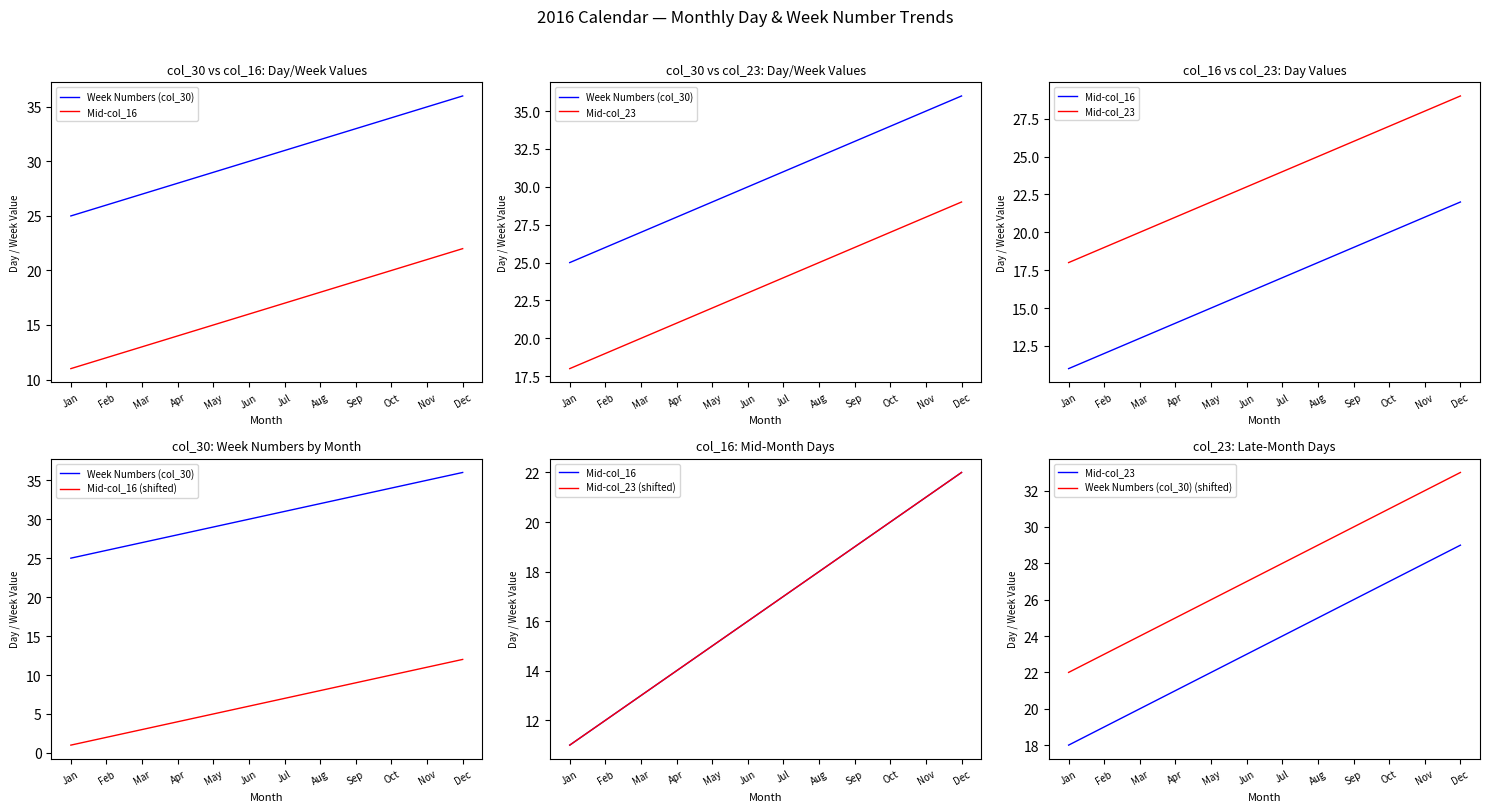

Where does the Mid-col_16 series first go above 17?

Aug